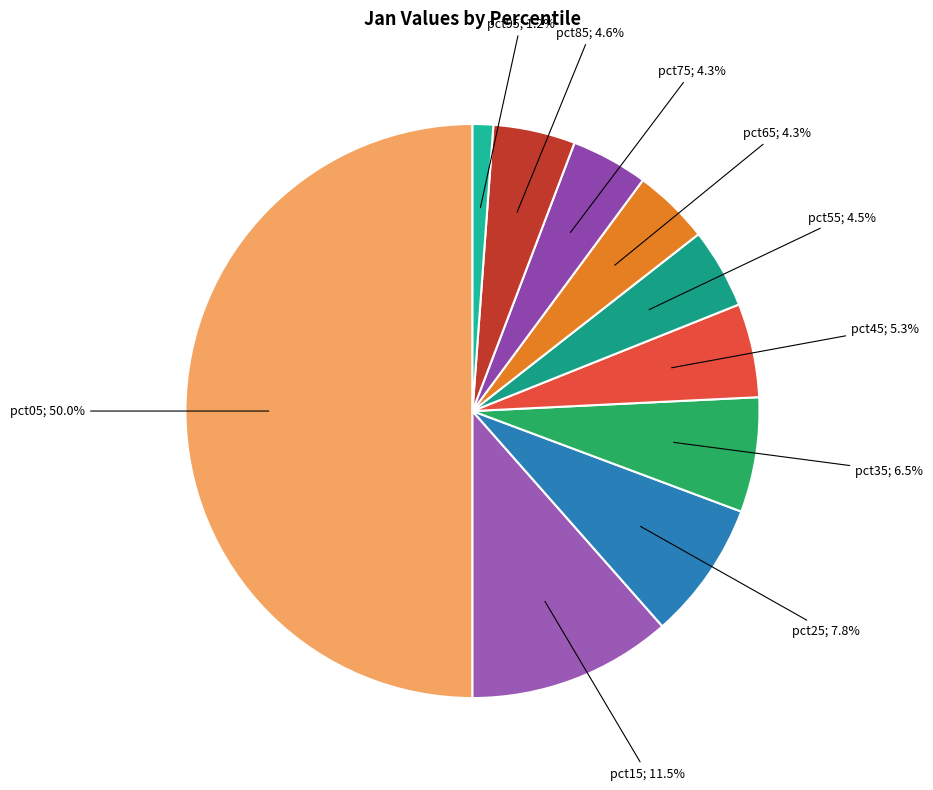

How many segments does this pie chart have?

10